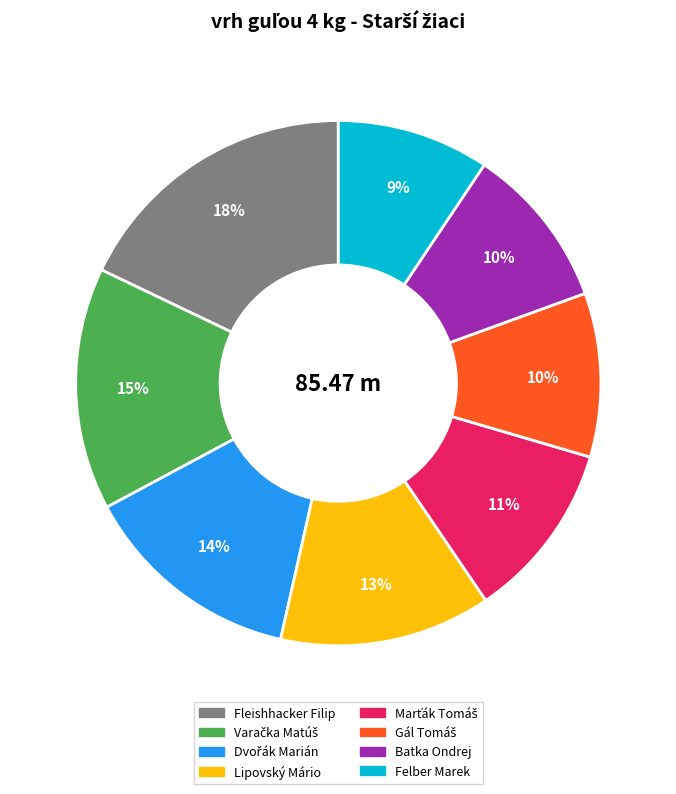

Count the number of slices in the pie.

8